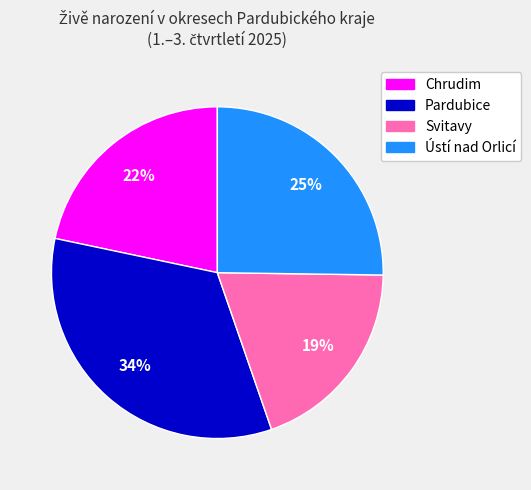

Does any single category account for the majority?

No